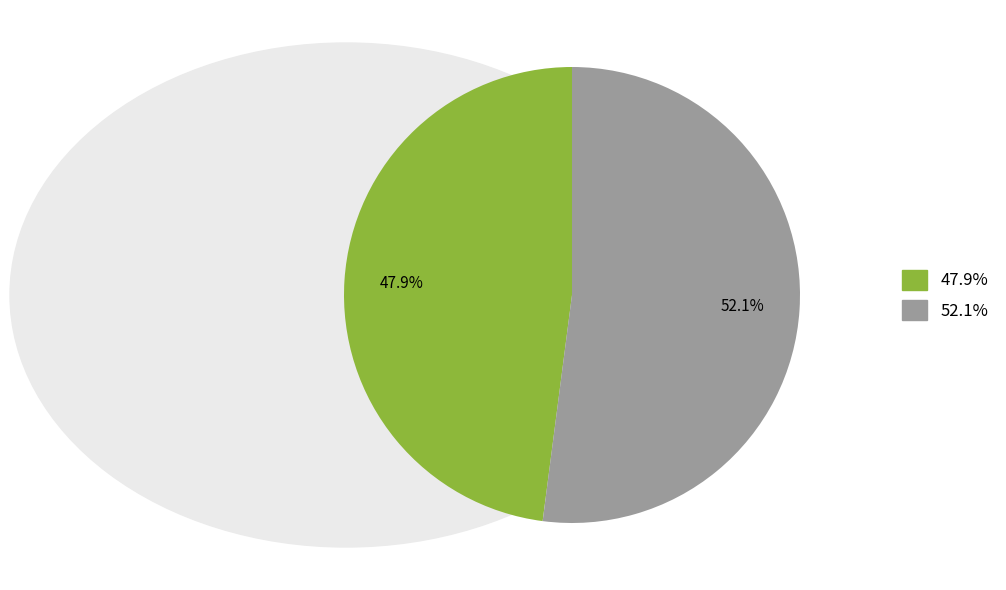

Is there any slice that represents more than half of the pie?

Yes